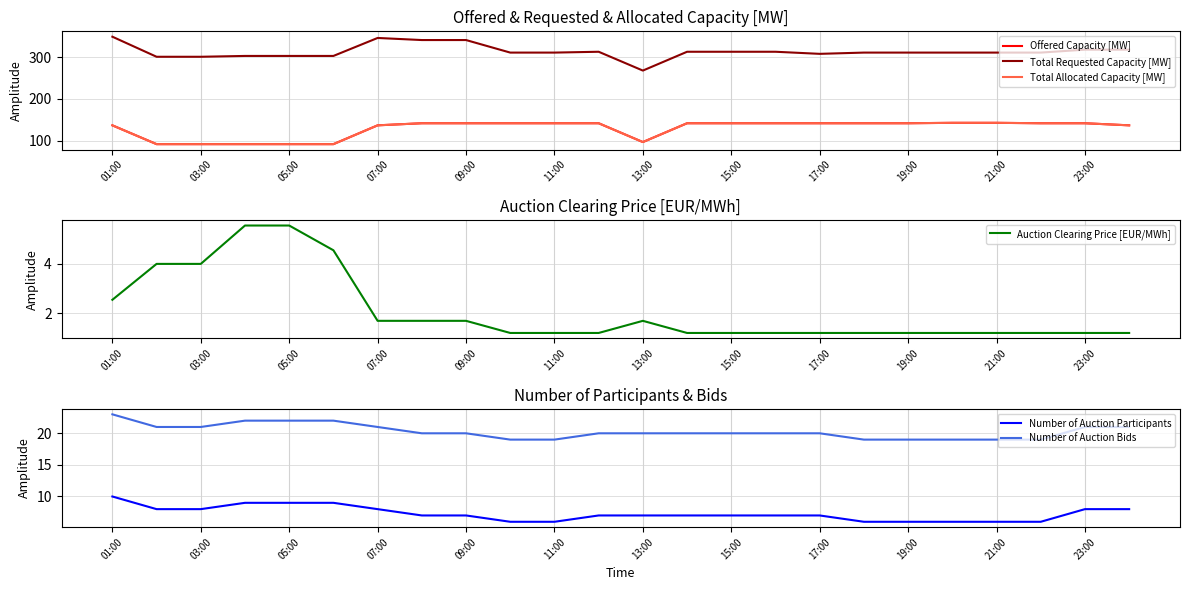

At how many categories does at least one series exceed 147?

24